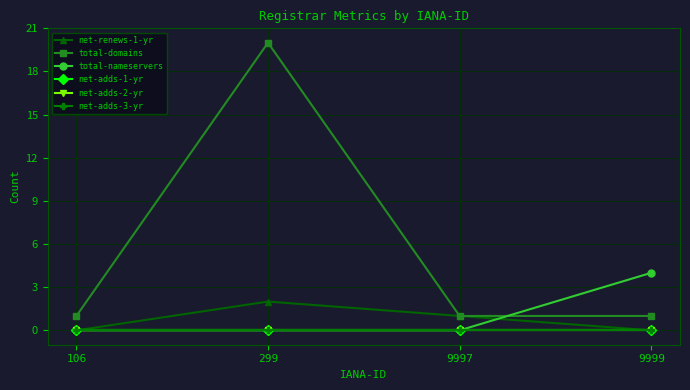

Is this an area chart (filled region under the line)?

No